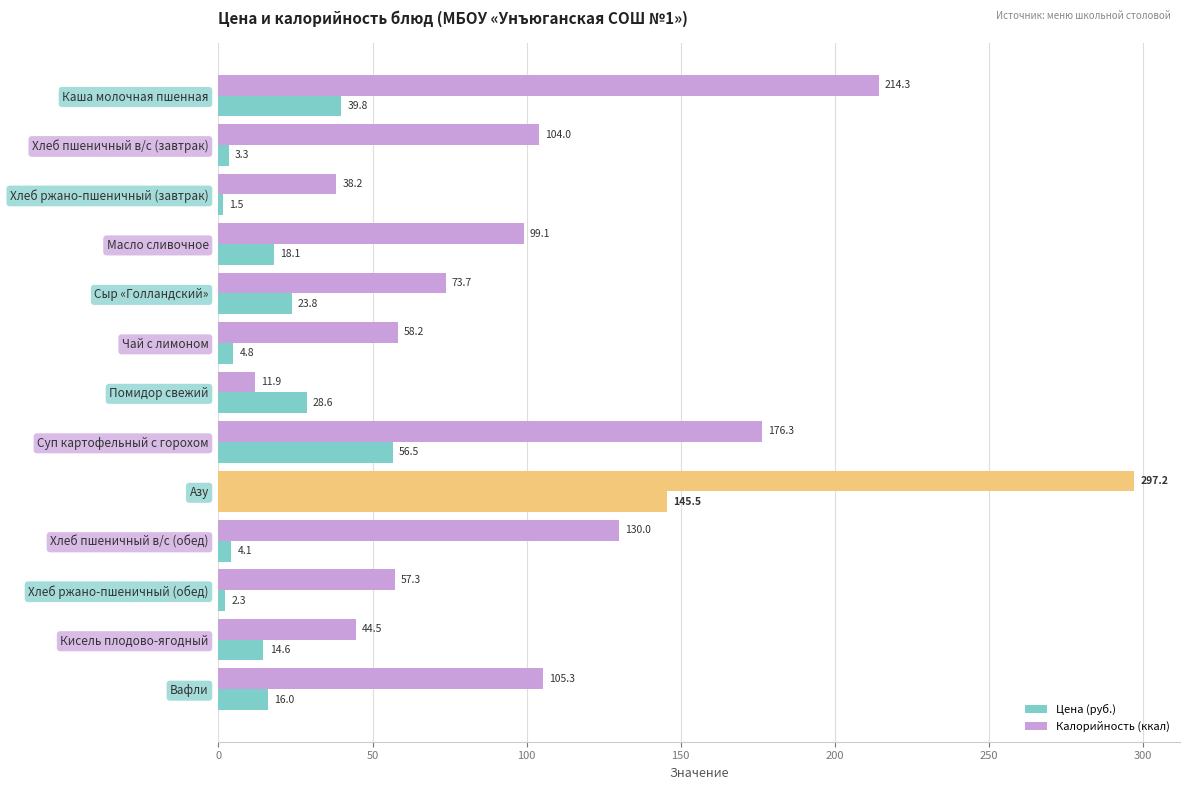

How many series are shown in this chart?

2